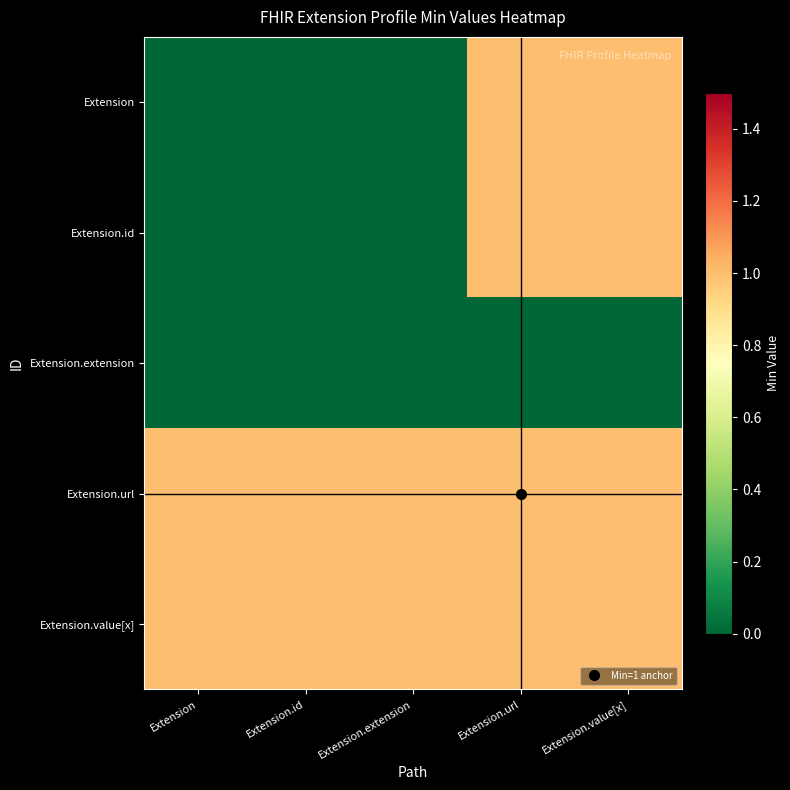

Reading left to right, extract all data points from this chart.

Extension: Extension=0	Extension.id=0	Extension.extension=0	Extension.url=1	Extension.value[x]=1
Extension.id: Extension=0	Extension.id=0	Extension.extension=0	Extension.url=1	Extension.value[x]=1
Extension.extension: Extension=0	Extension.id=0	Extension.extension=0	Extension.url=0	Extension.value[x]=0
Extension.url: Extension=1	Extension.id=1	Extension.extension=1	Extension.url=1	Extension.value[x]=1
Extension.value[x]: Extension=1	Extension.id=1	Extension.extension=1	Extension.url=1	Extension.value[x]=1